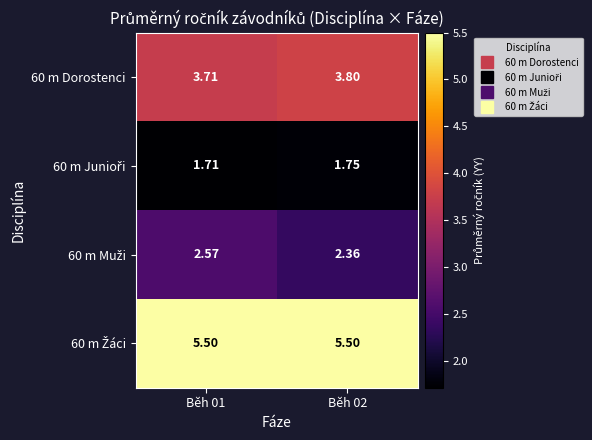

Which series has the largest total across all categories?

60 m Žáci